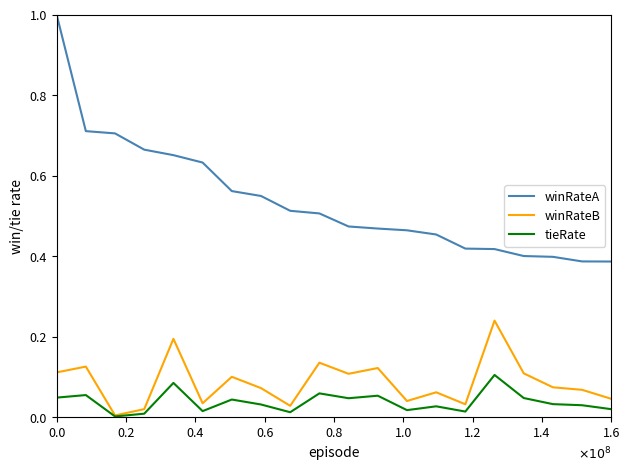

What is the sum of all winRateB values?

1.7